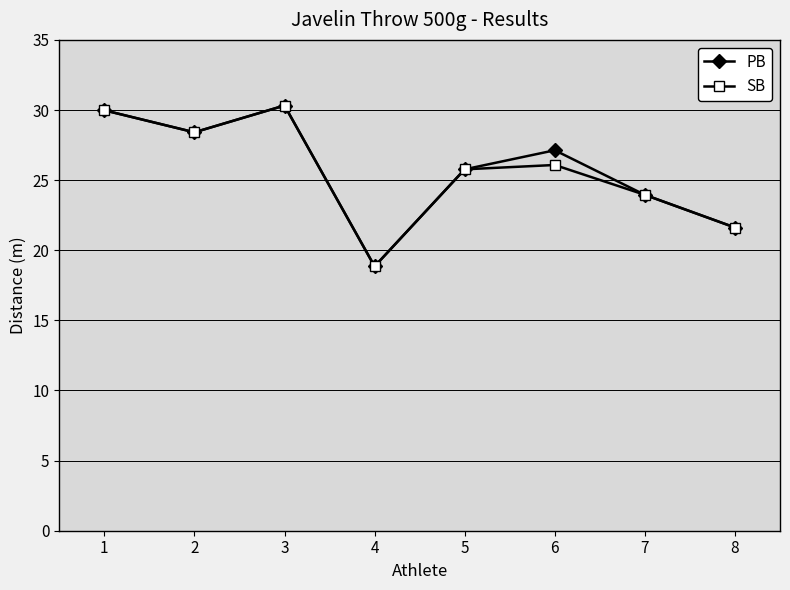

How many categories are shown in the chart?

8